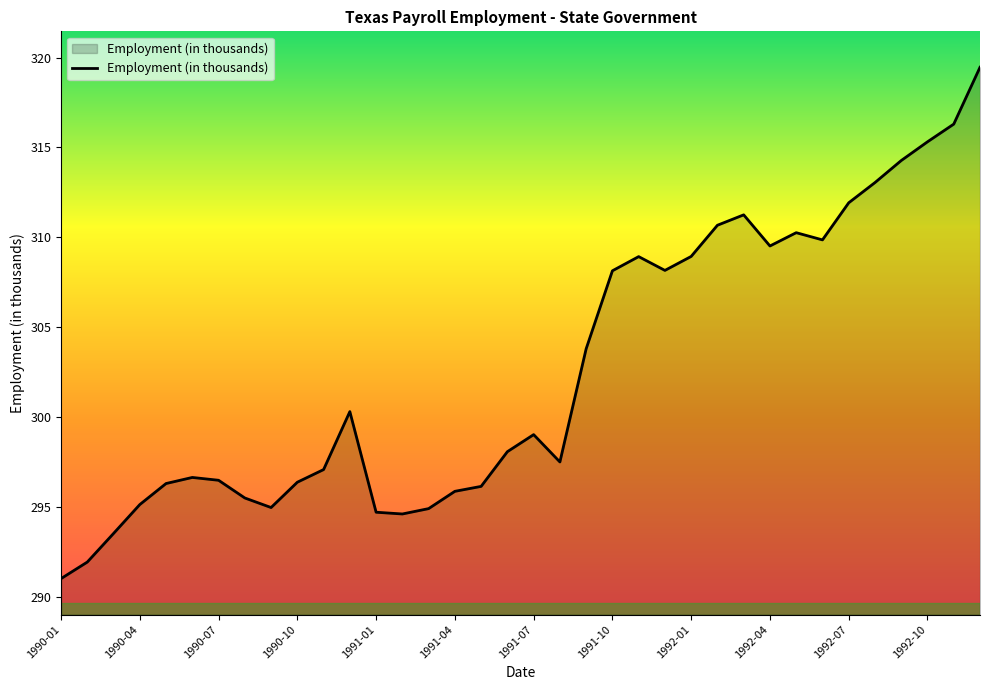

What is the average value?

302.7